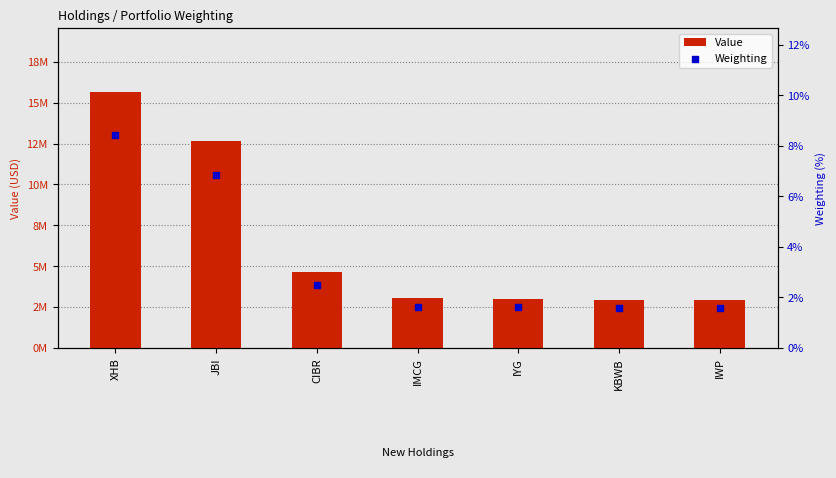

At how many categories does at least one series exceed 2008799?

7